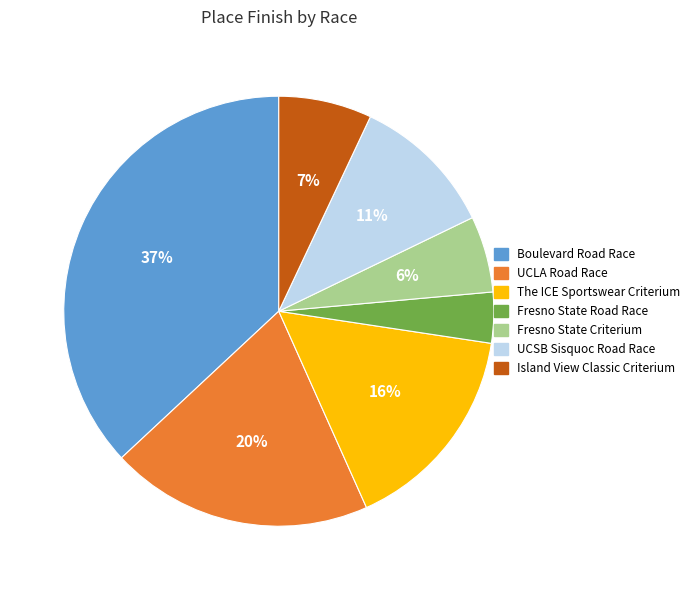

Which slice is the largest?

Boulevard Road Race